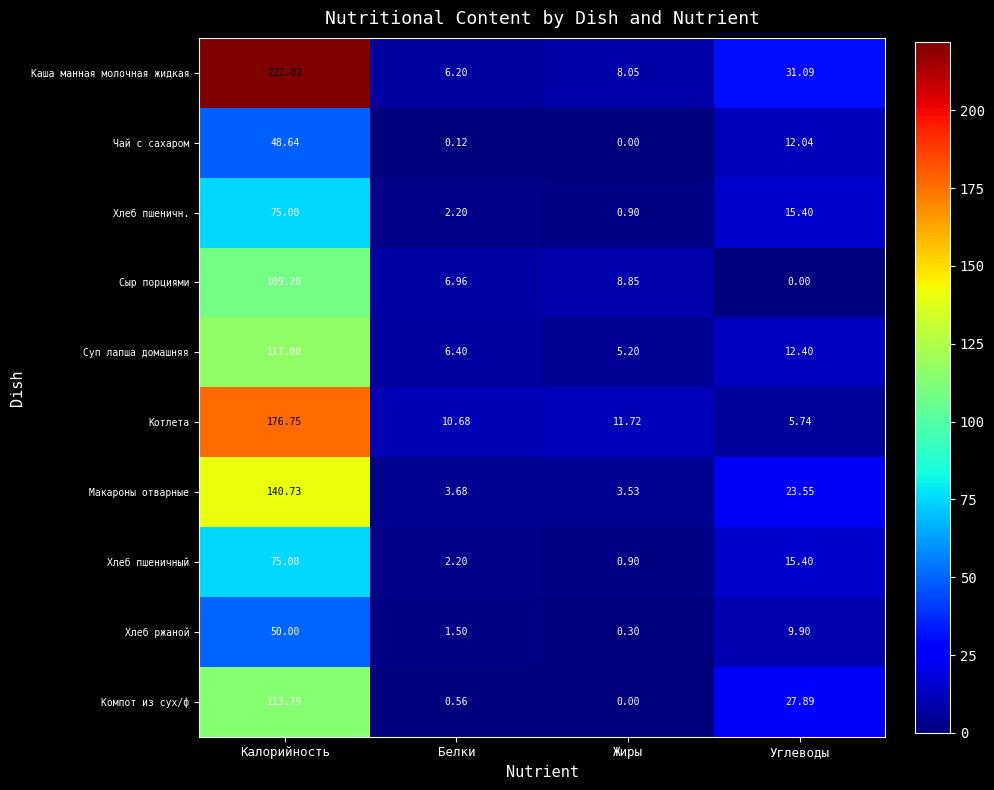

Where does the Чай с сахаром series first go above 12?

Калорийность